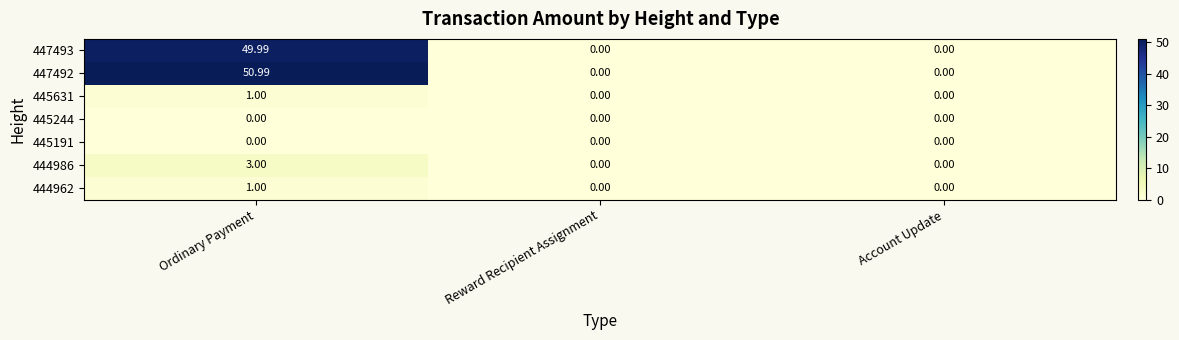

At which category is the sum across all series the highest?

Ordinary Payment